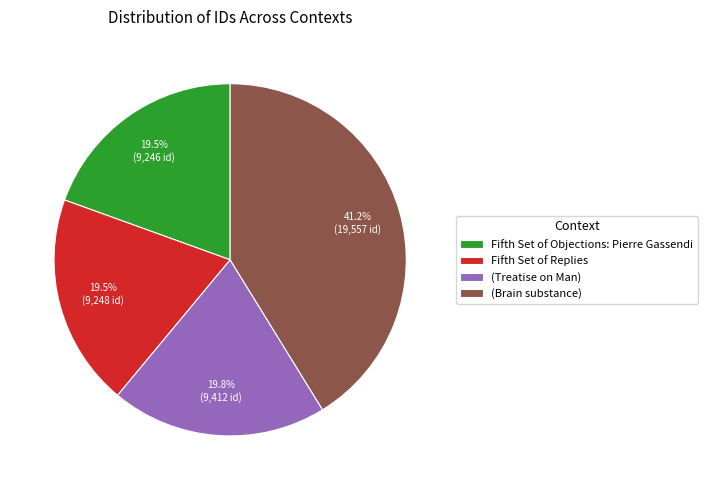

Between (Brain substance) and (Treatise on Man), which is larger?

(Brain substance)